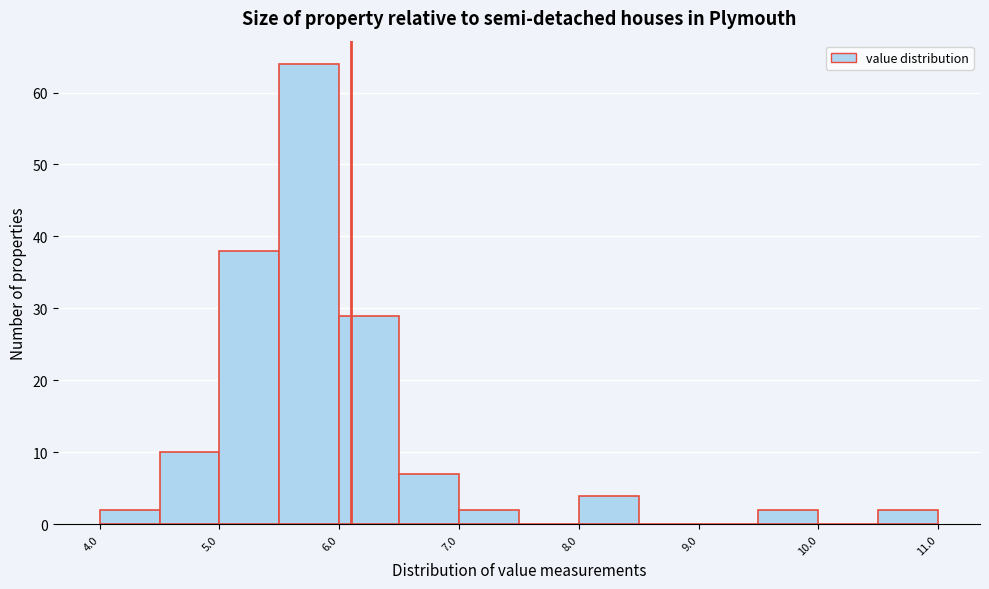

Over which range of the x-axis is the bar tallest?

5.5 to 6.0